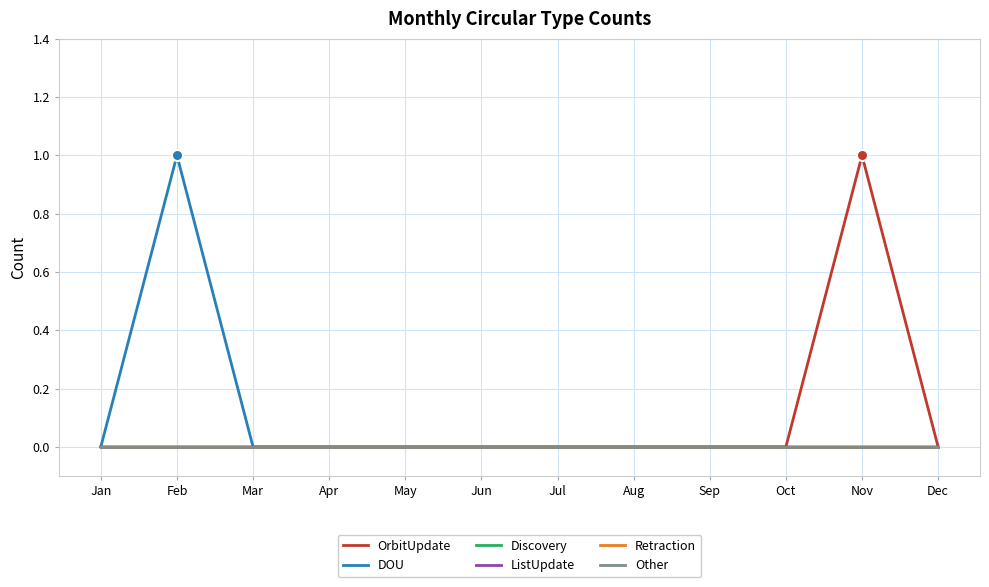

Does the chart display data point markers on the line(s)?

No